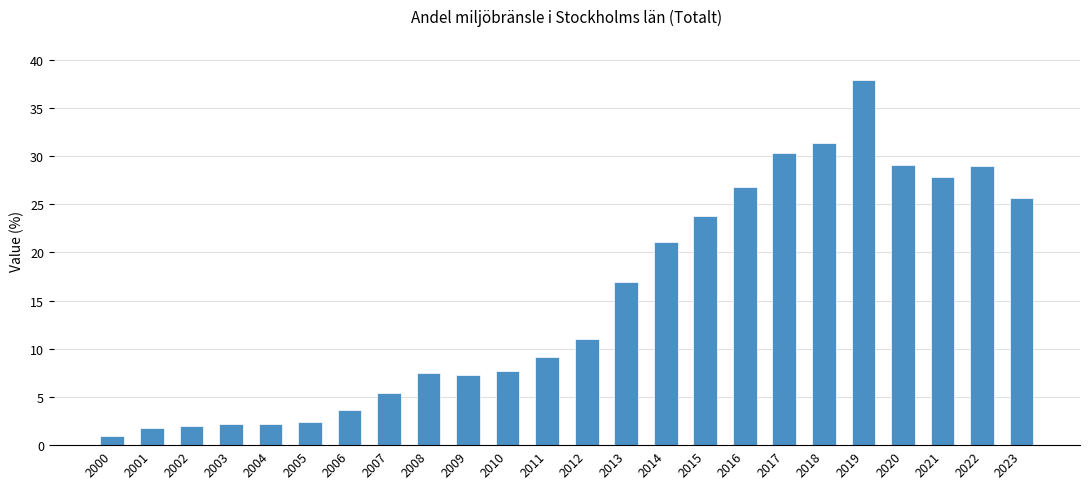

True or false: the data shows 12.3 at 2020.

False